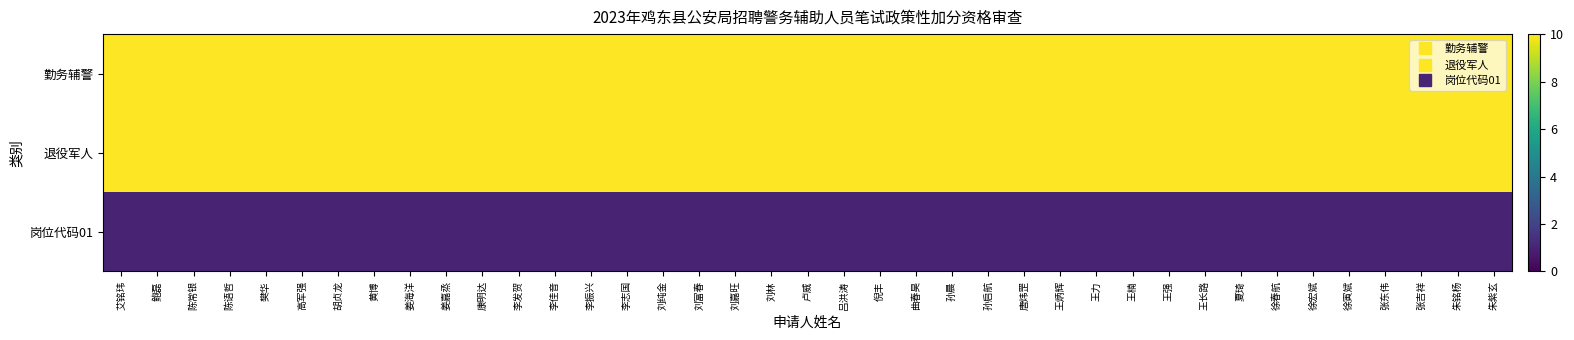

List the series in order of their peak value, highest first.

勤务辅警, 退役军人, 岗位代码01